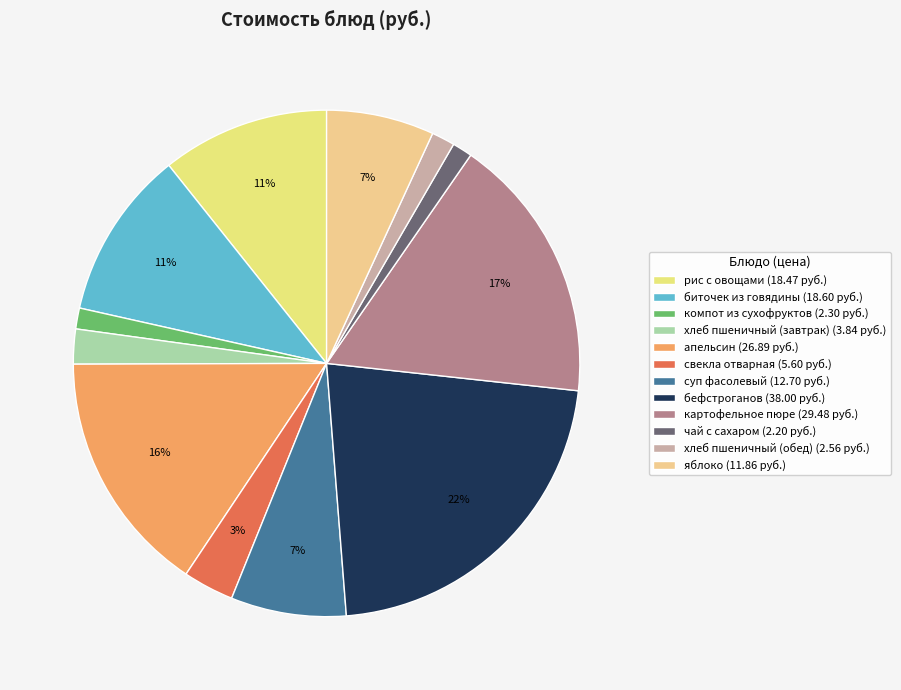

What percentage do рис с овощами and биточек из говядины together represent?

21.5%